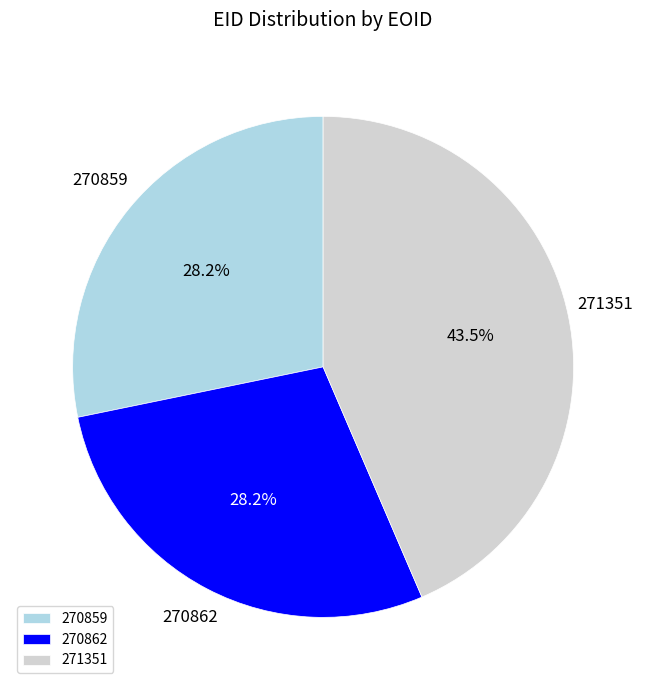

What percentage do 271351 and 270859 together represent?

71.8%